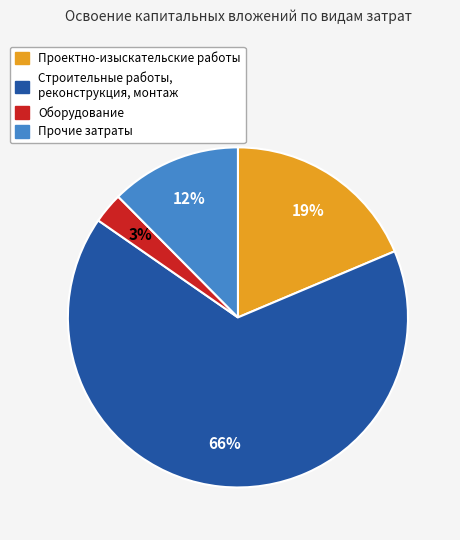

To the nearest percent, what is the difference between the largest and smallest slice percentages?

63%